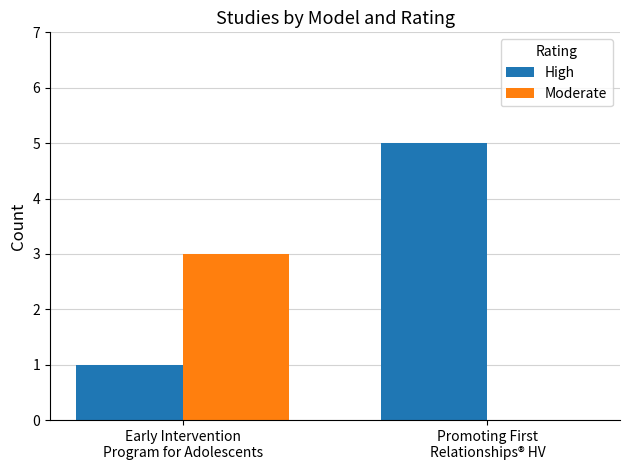

What is the sum of all Moderate values?

3